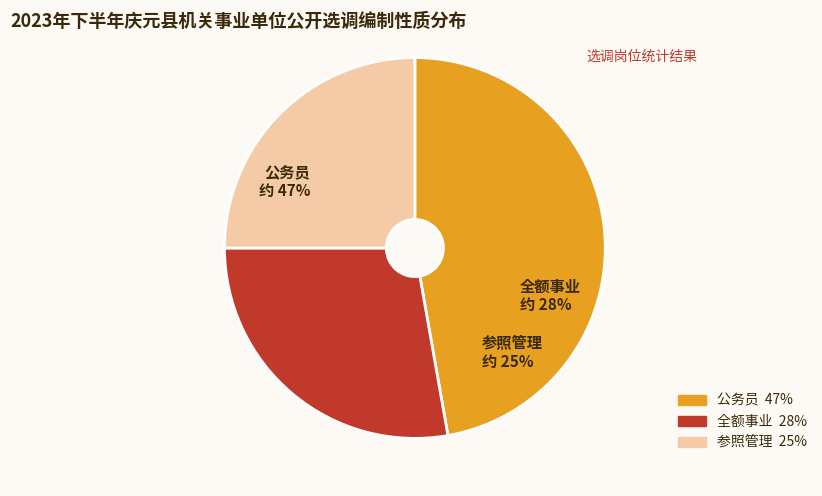

To the nearest percent, what is the average slice percentage?

33%